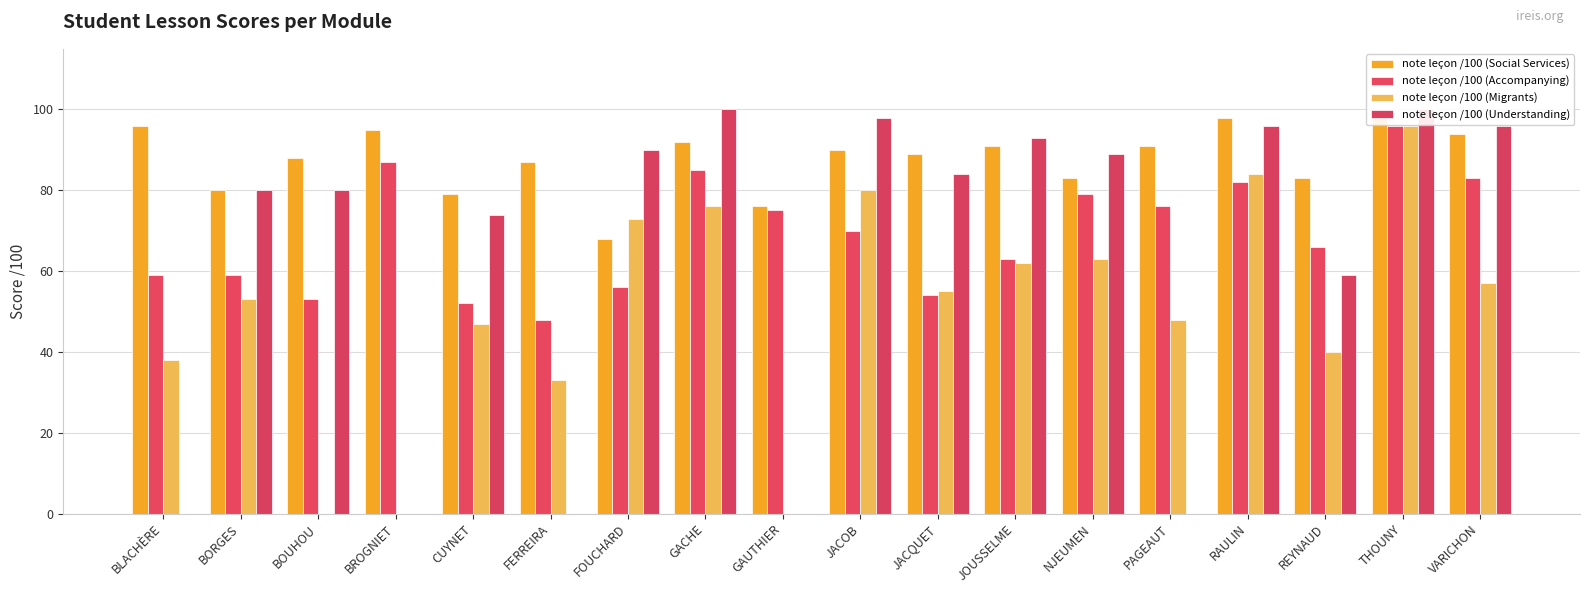

Is it true that note leçon /100 (Accompanying) equals 111 at RAULIN?

False